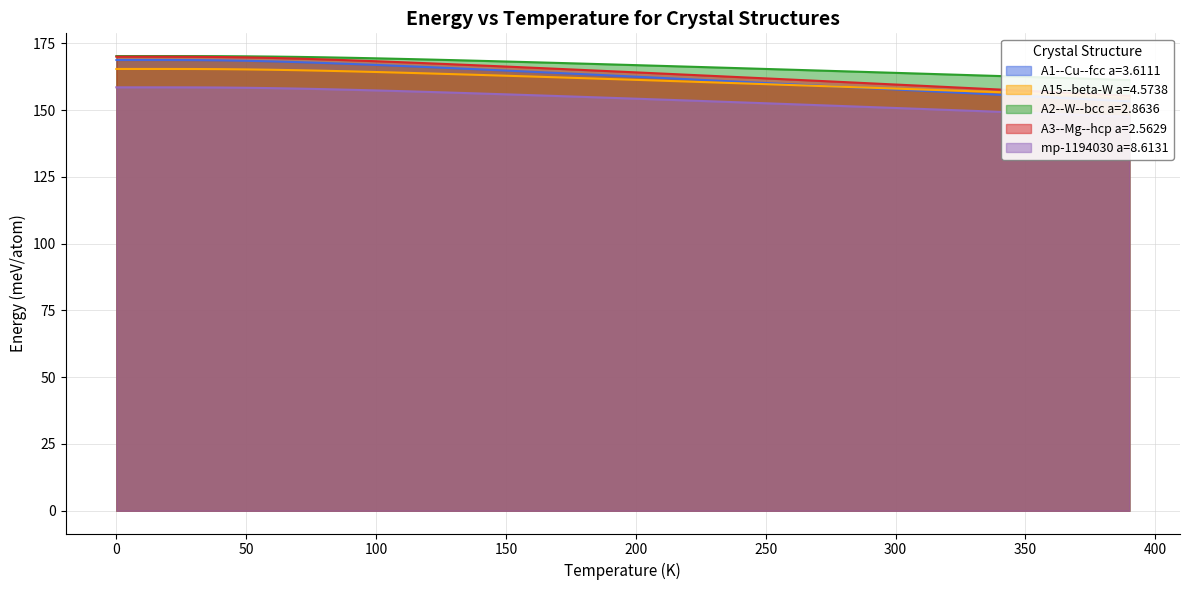

What is the difference between the second highest and minimum values in the A15--beta-W a=4.5738 series?

10.4